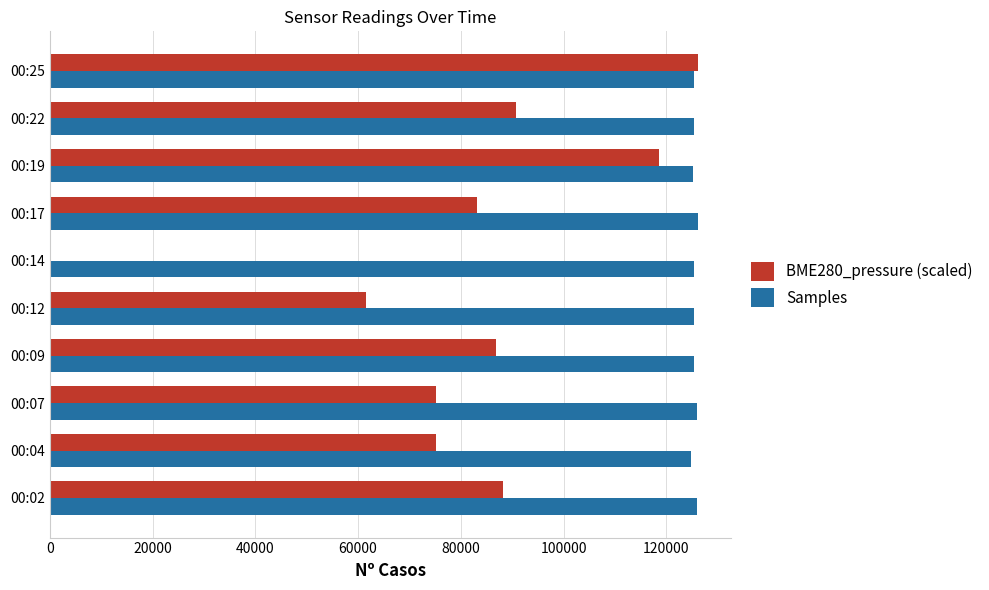

Between 00:17 and 00:19, which series saw the biggest shift?

BME280_pressure (scaled)